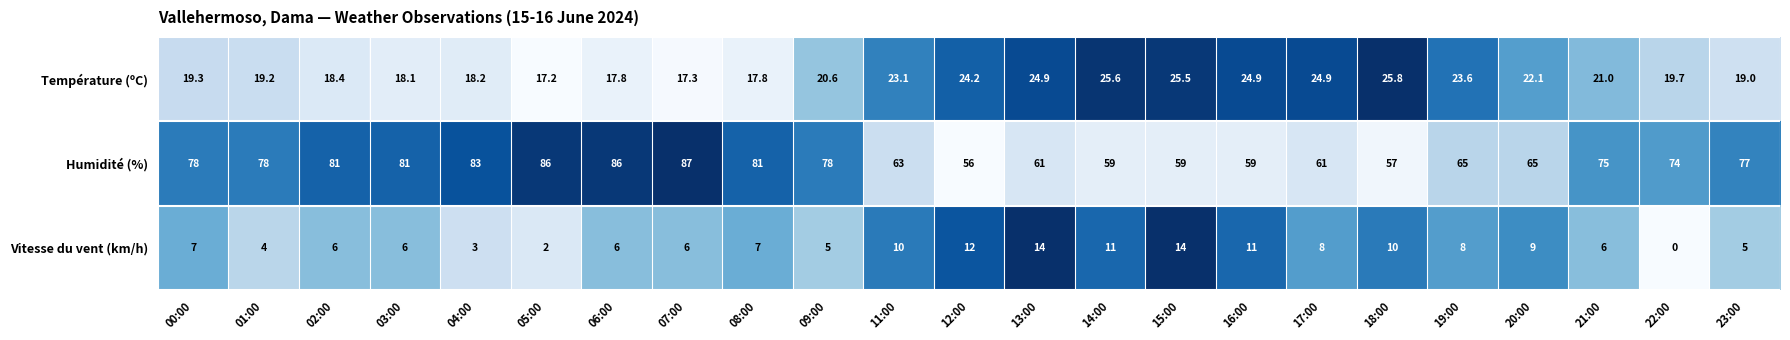

At which label does Humidité (%) reach its peak?

07:00